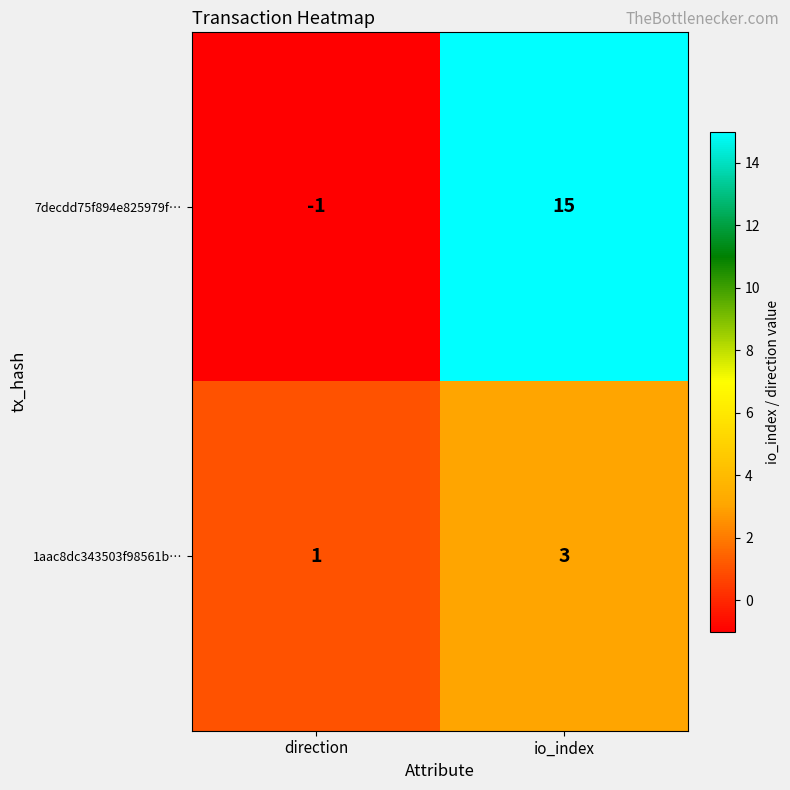

Reading right to left, list all the values displayed in this chart.

7decdd75f894e825979f…: io_index=15	direction=-1
1aac8dc343503f98561b…: io_index=3	direction=1